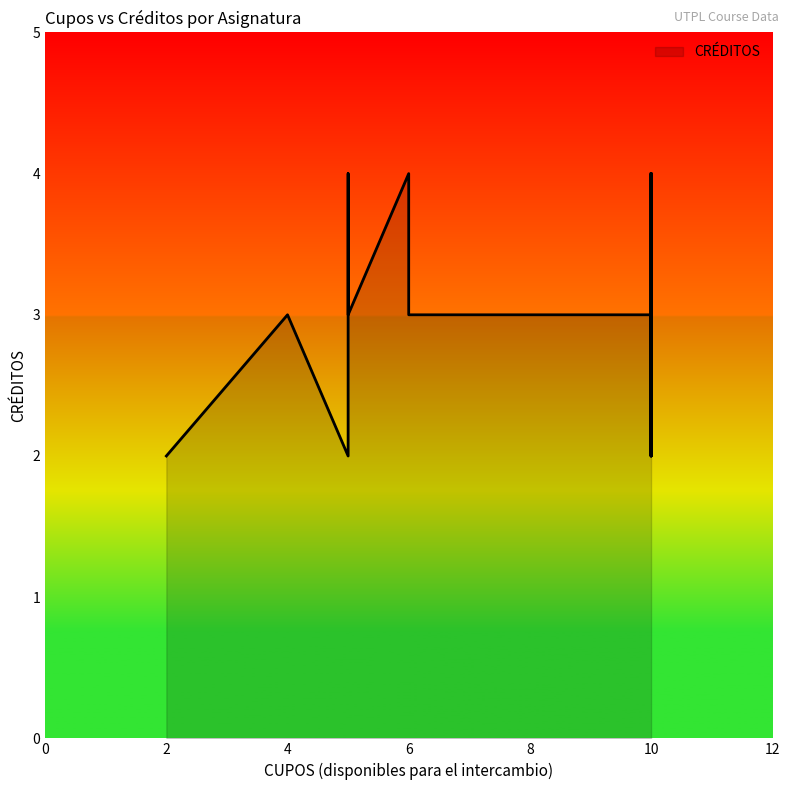

Approximately how many times larger is the value at 6 compared to 4?

1.3